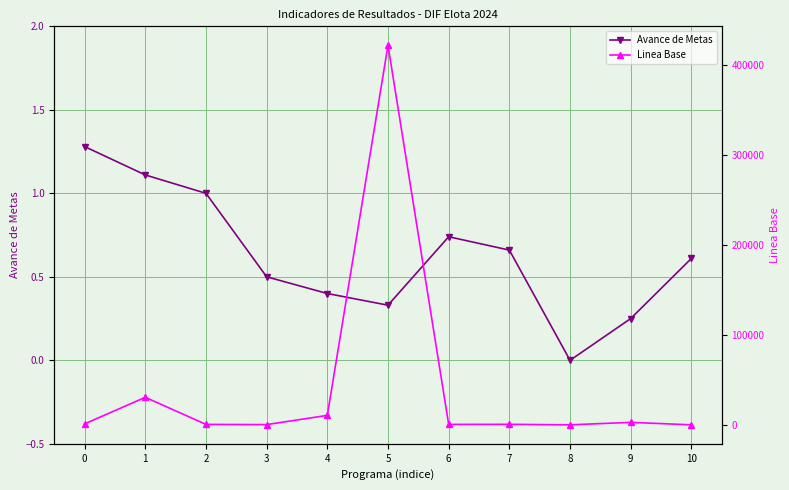

How many values in Linea Base are above zero?

10